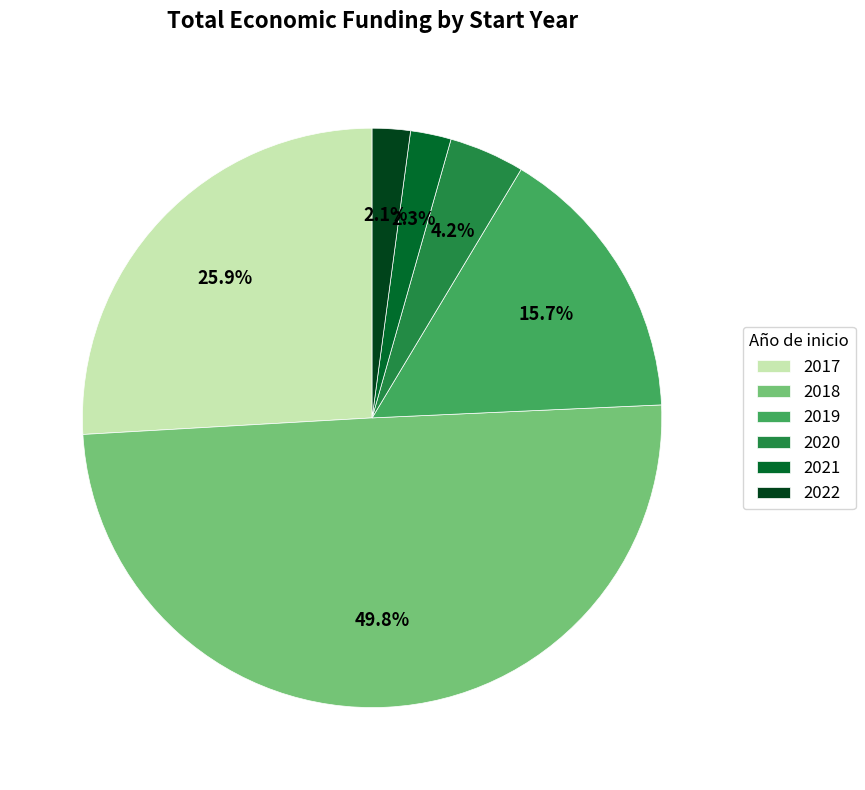

What is the total percentage of 2022 and 2017?

28.0%